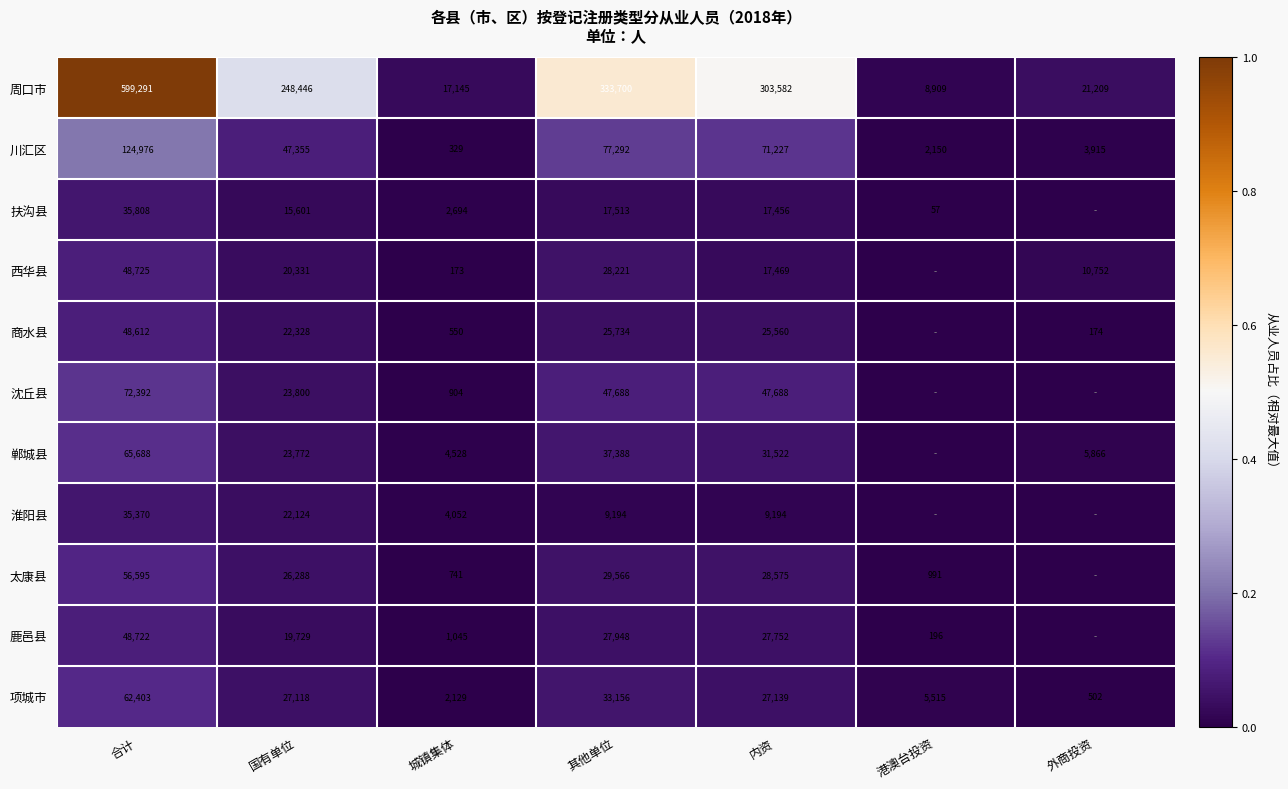

What is the total value across all series at 国有单位?

496892